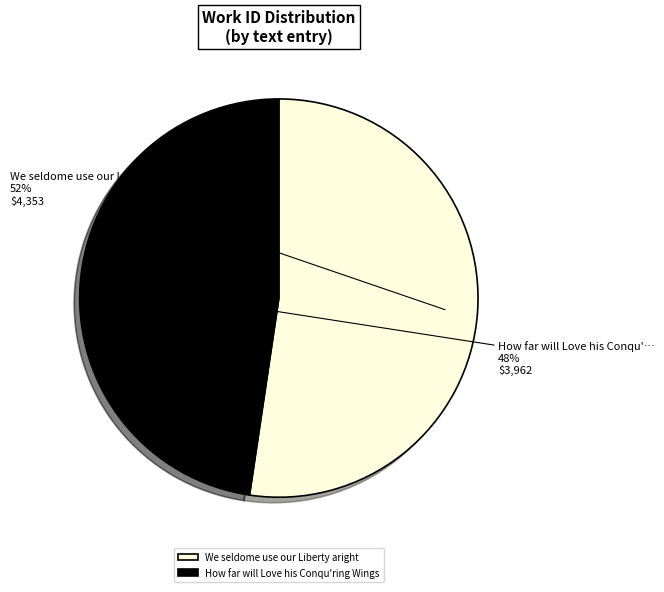

Which slice is the largest?

We seldome use our Liberty aright